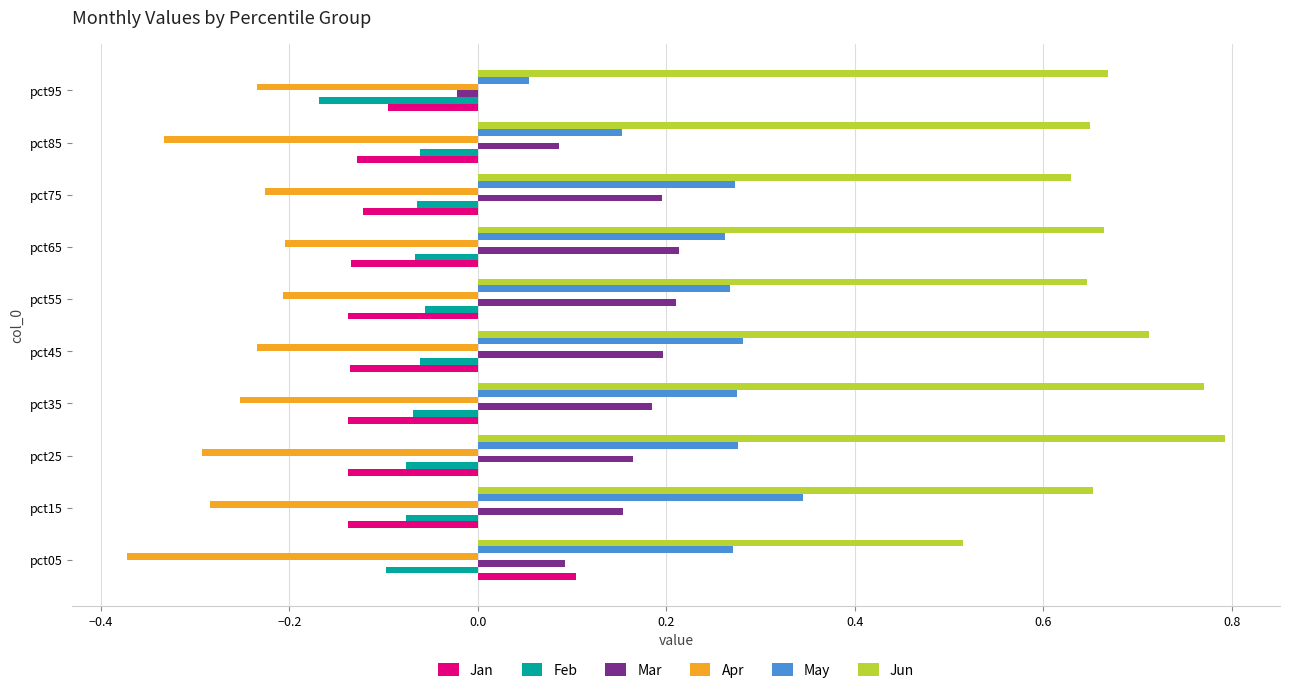

What is the spread (max minus min) of values at pct05?

0.9